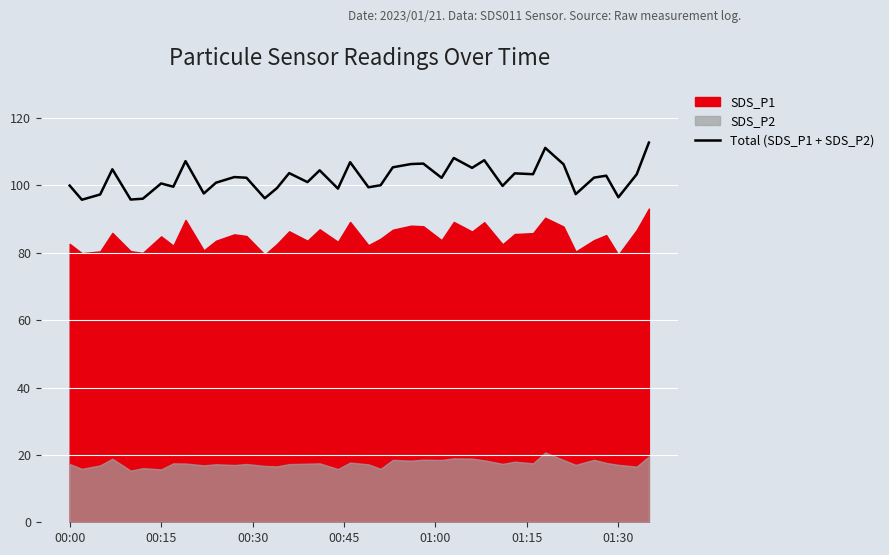

What is the minimum value for Total (SDS_P1 + SDS_P2)?

95.8